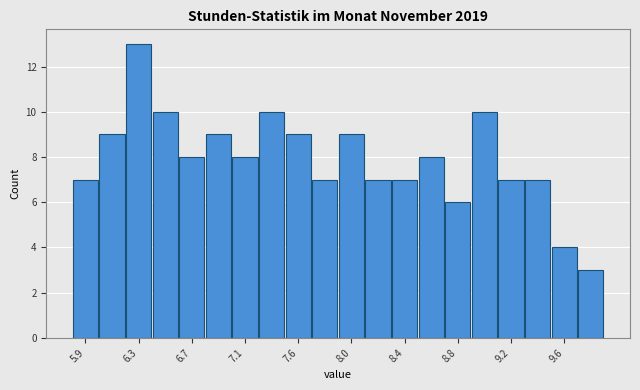

Reading left to right, transcribe this chart: for each bar, give the range it covers on the x-axis and its height. Neither the bar edges nor the heights are printed on the chart, so give them approximately, as read against the axes.

5.80 to 6.00: 7
6.00 to 6.20: 9
6.20 to 6.40: 13
6.40 to 6.65: 10
6.65 to 6.85: 8
6.85 to 7.05: 9
7.05 to 7.25: 8
7.25 to 7.45: 10
7.45 to 7.65: 9
7.65 to 7.85: 7
7.85 to 8.05: 9
8.05 to 8.30: 7
8.30 to 8.50: 7
8.50 to 8.70: 8
8.70 to 8.90: 6
8.90 to 9.10: 10
9.10 to 9.30: 7
9.30 to 9.50: 7
9.50 to 9.70: 4
9.70 to 9.95: 3